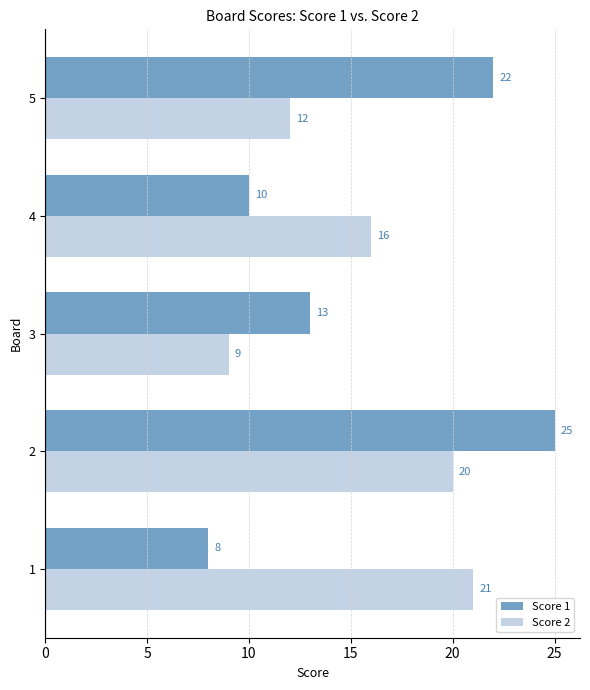

What is the sum of all Score 2 values?

78